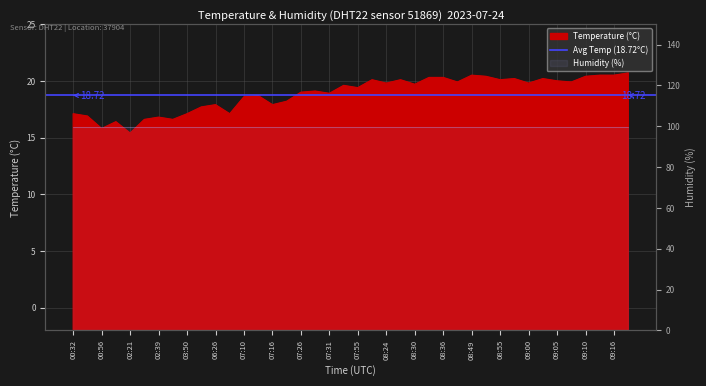

What is the difference between the maximum and minimum values?

5.3